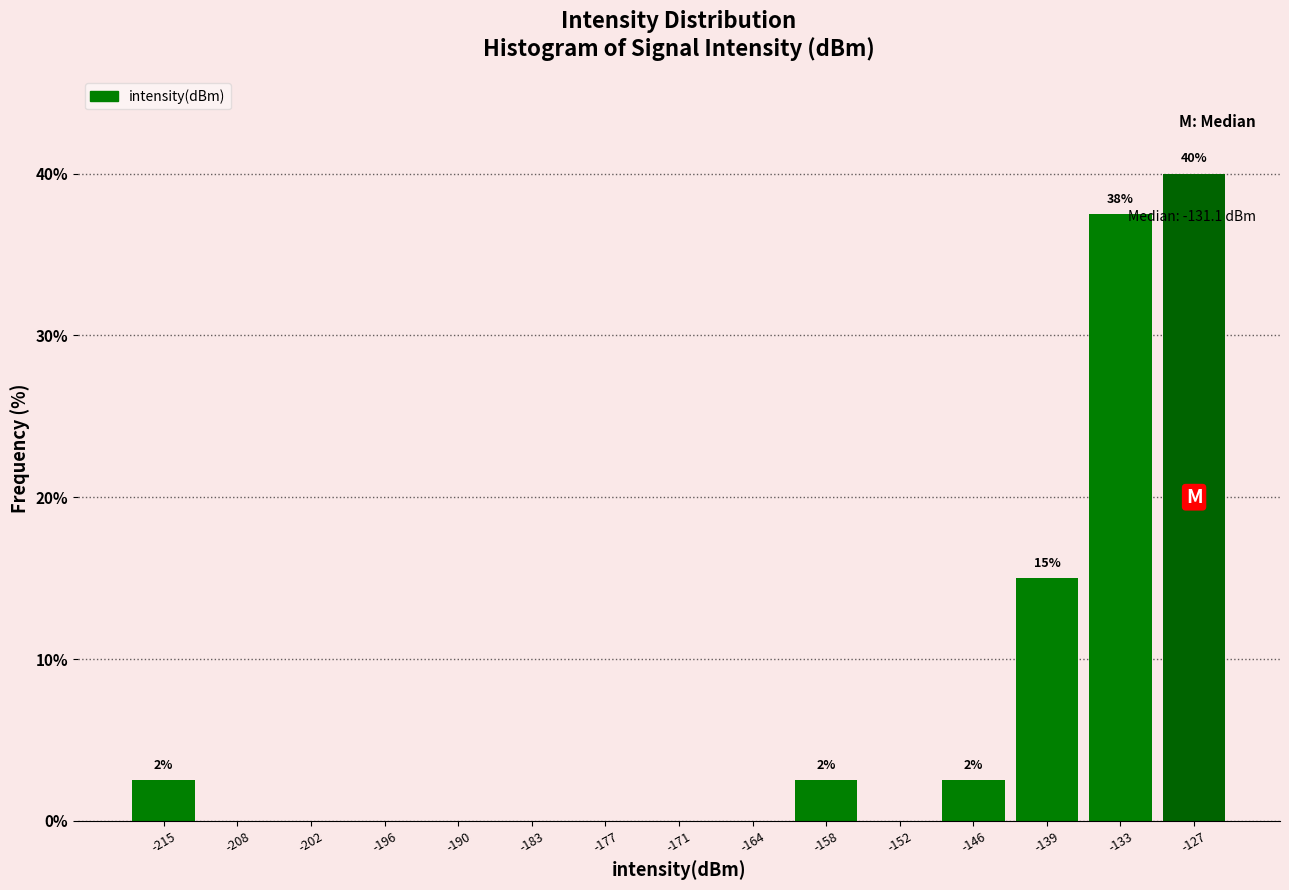

Which range on the x-axis has the tallest bar?

-130 to -123